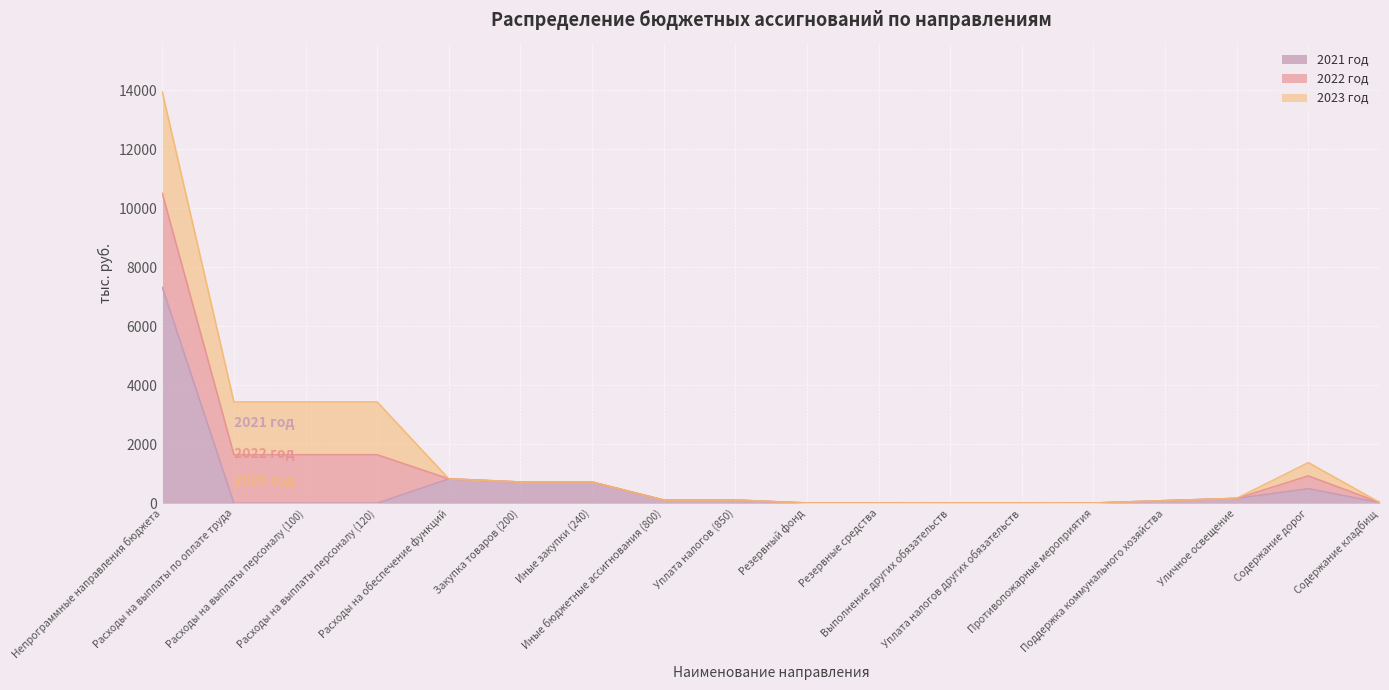

What are all the series names shown in the legend?

2021 год, 2022 год, 2023 год